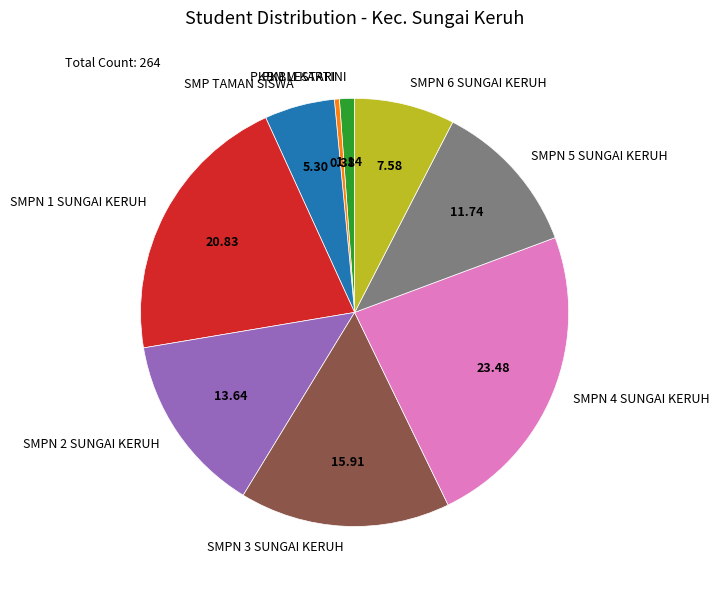

Is it true that PKBM KARTINI is 1% of the pie?

True